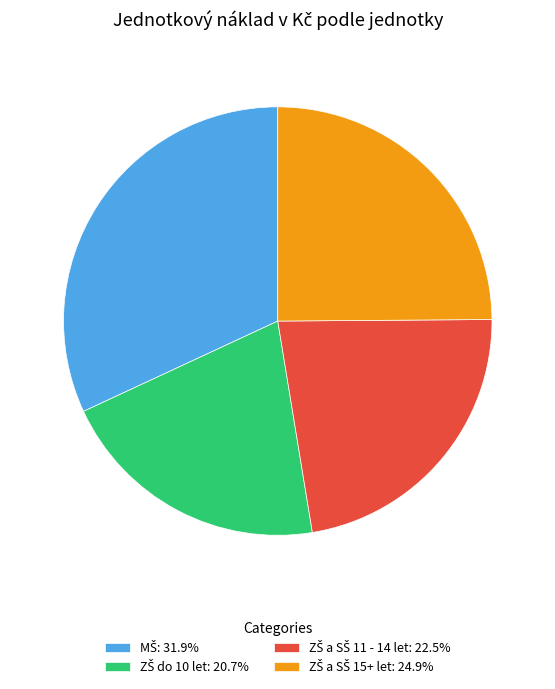

Does any single category account for the majority?

No